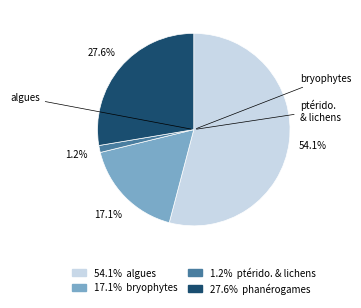

Is there a majority slice in this chart?

Yes